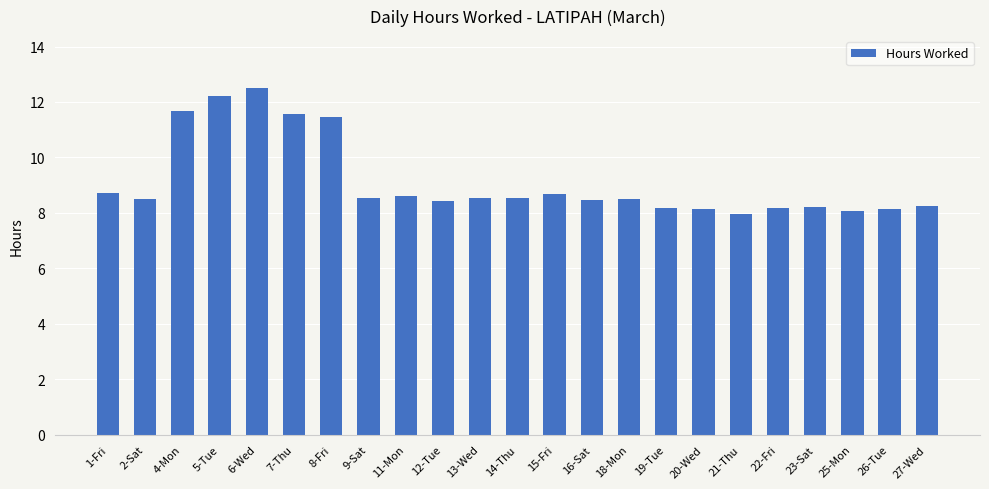

Does the chart contain any negative values?

No